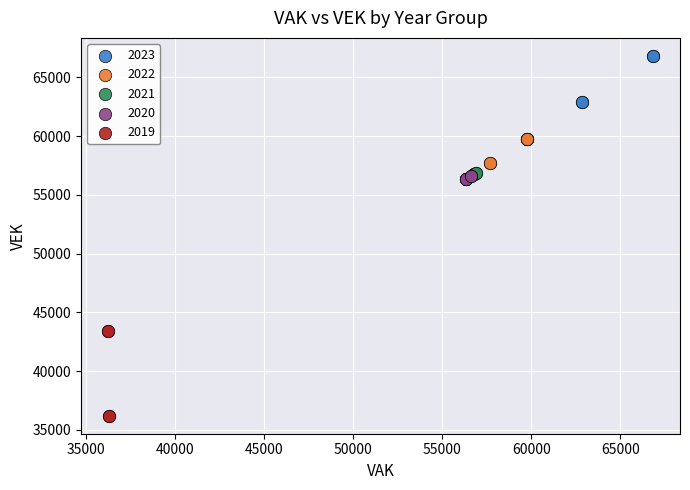

Which series contains the lowest Y value?

2019